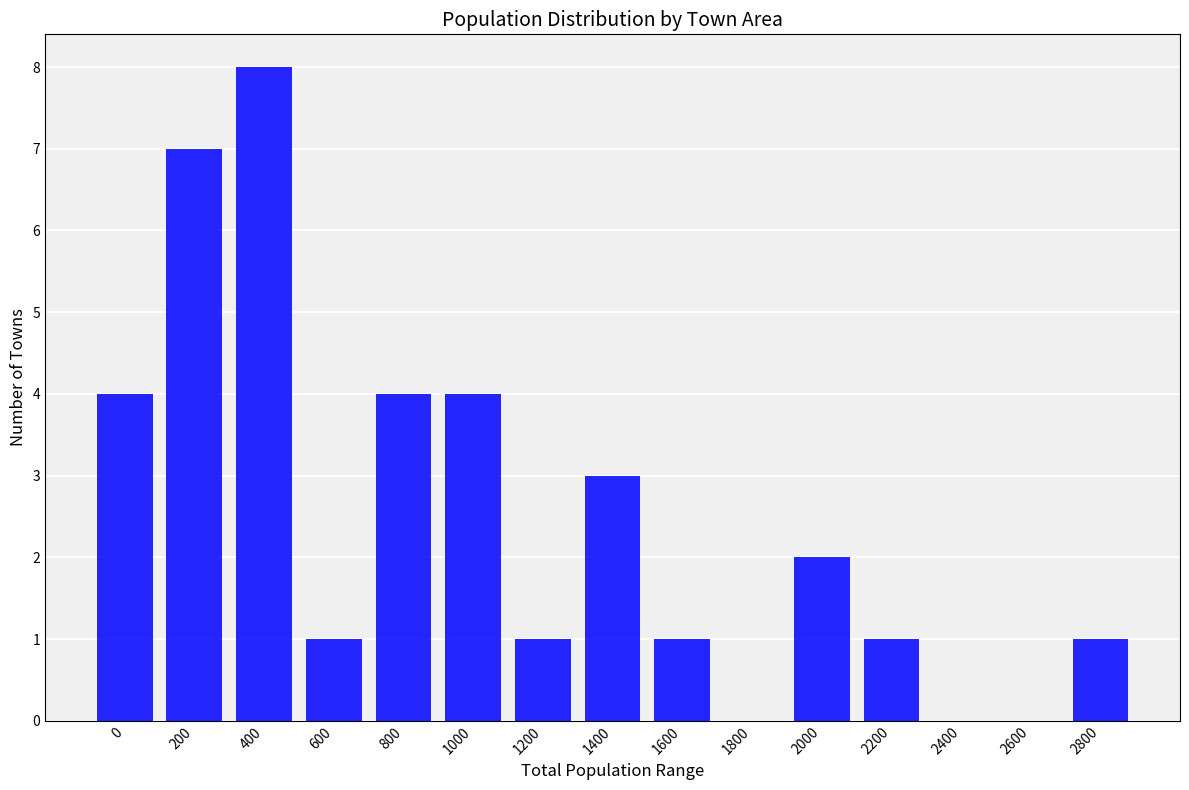

True or false: the data shows -3 at 2600.

False